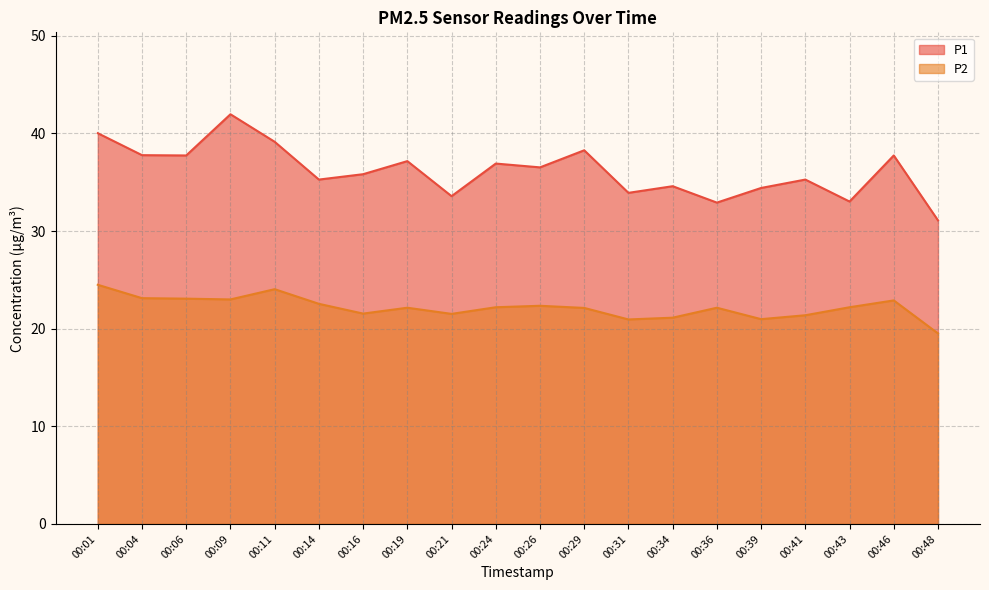

Reading left to right, transcribe all the data shown in this chart.

P1: 40.0	37.8	37.8	42.0	39.1	35.3	35.8	37.2	33.6	36.9	36.5	38.3	33.9	34.6	32.9	34.4	35.3	33.0	37.8	31.1
P2: 24.5	23.1	23.1	23.0	24.1	22.6	21.6	22.1	21.5	22.2	22.4	22.1	20.9	21.1	22.1	21.0	21.4	22.2	22.9	19.5